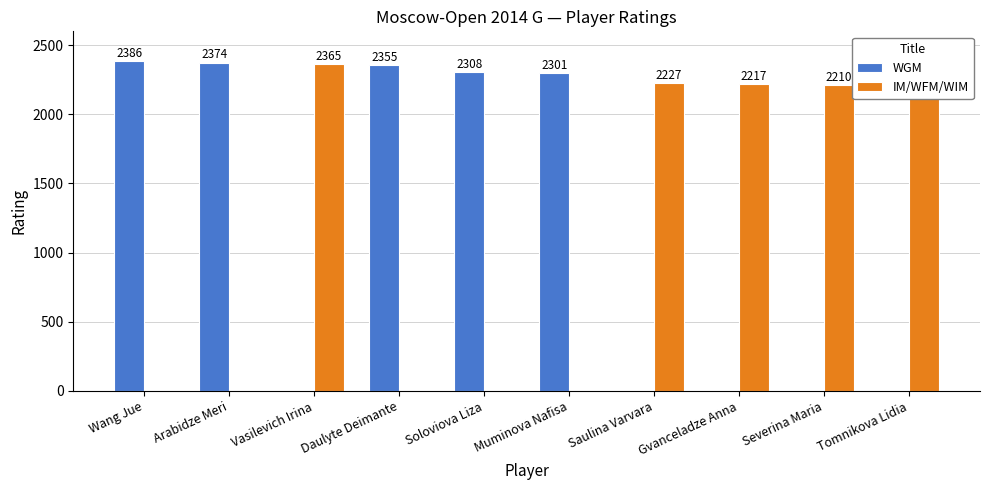

Which label corresponds to the largest value in the chart?

Wang Jue